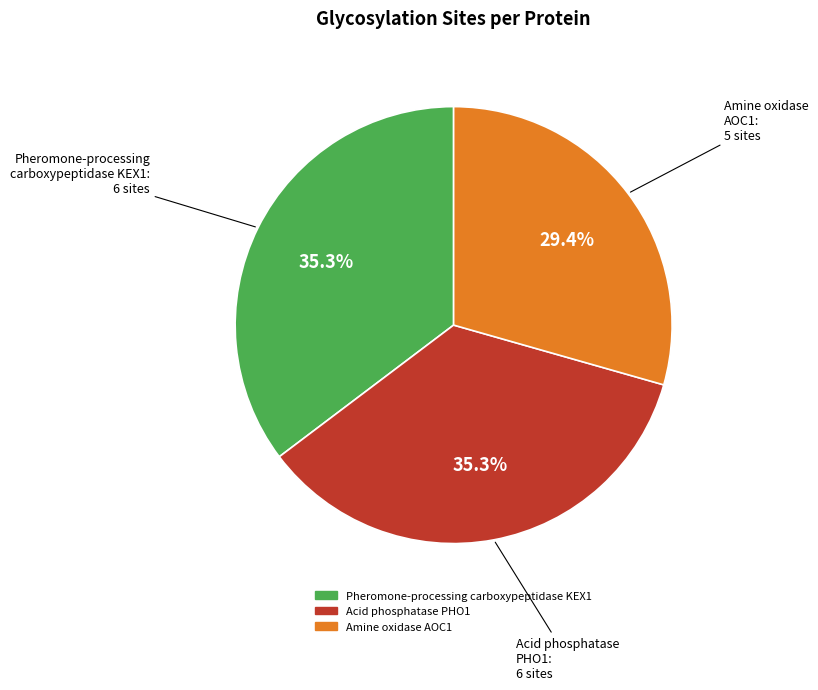

Which category has the smallest portion of the pie?

Amine oxidase AOC1